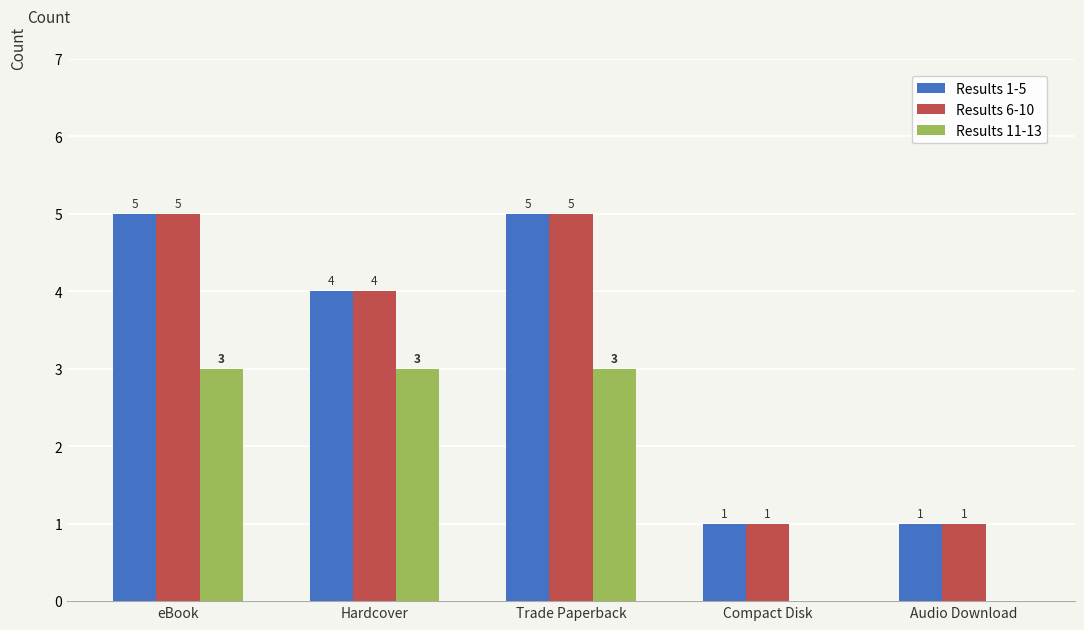

Is the value of Results 6-10 at Hardcover greater than the value of Results 1-5 at Audio Download?

Yes